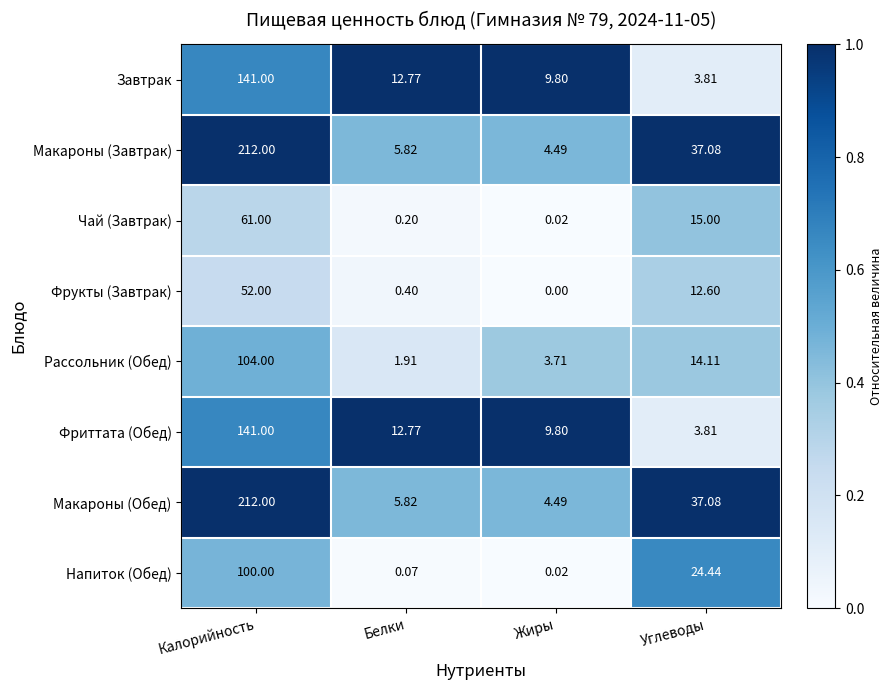

At which label does Чай (Завтрак) first exceed 15?

Калорийность